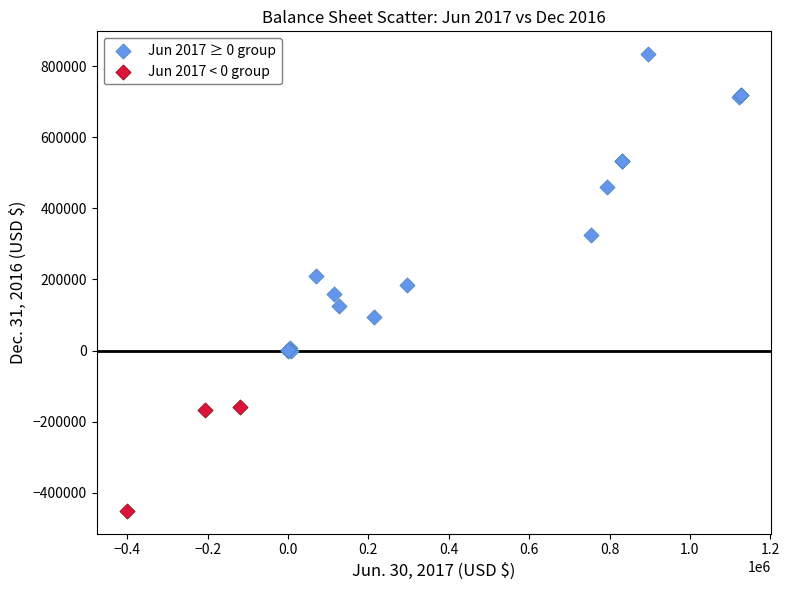

Which series reaches the minimum Y coordinate?

Jun 2017 < 0 group